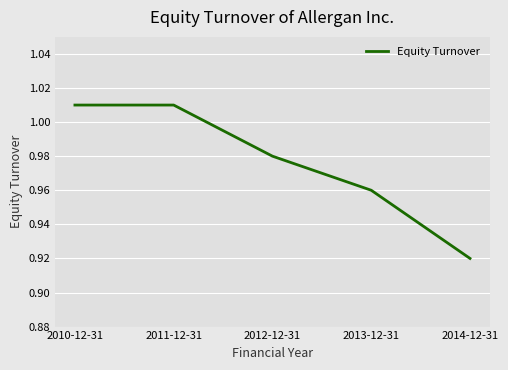

What is the sum of all values?

4.9